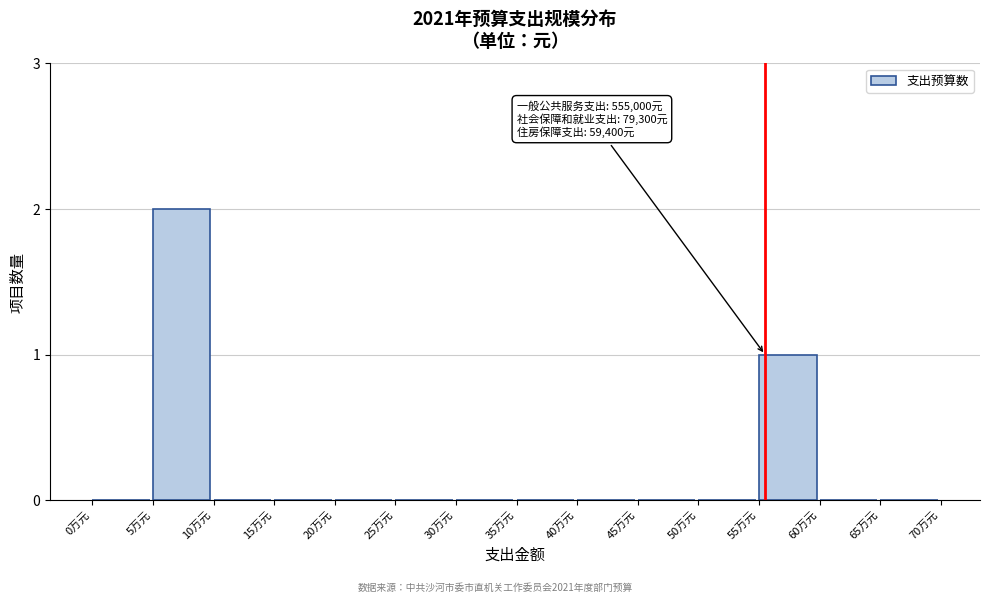

Reading left to right, what are all the values shown in this chart?

0万元=0	5万元=2	10万元=0	15万元=0	20万元=0	25万元=0	30万元=0	35万元=0	40万元=0	45万元=0	50万元=0	55万元=1	60万元=0	65万元=0